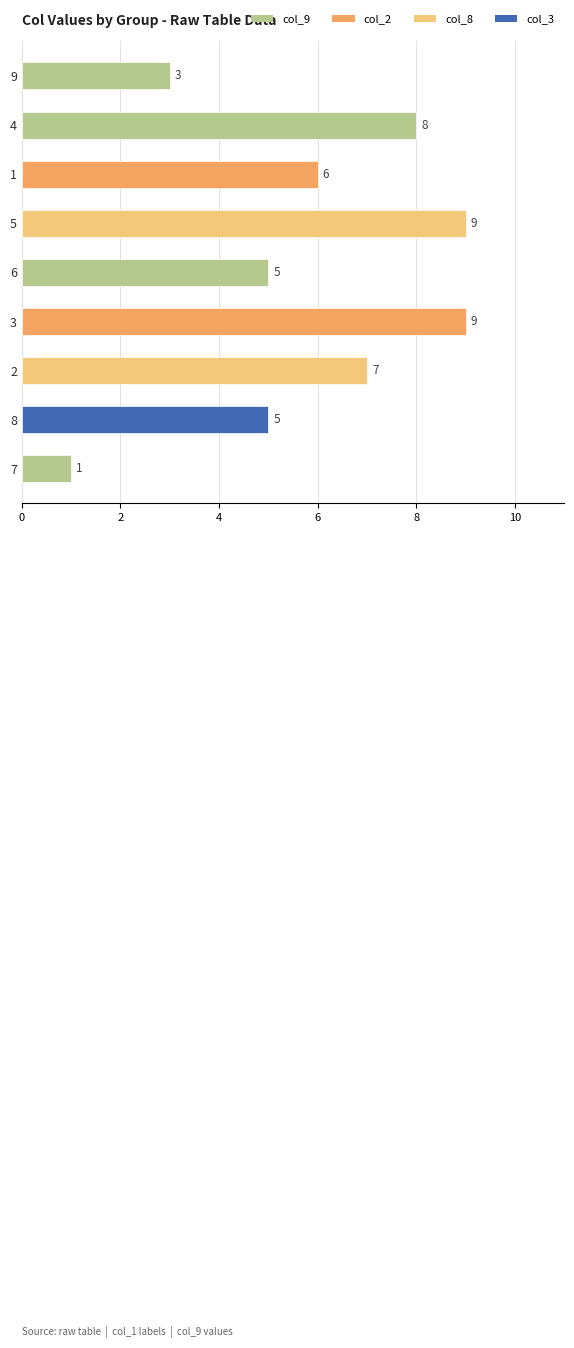

The value at 2 is 7. True or false?

True